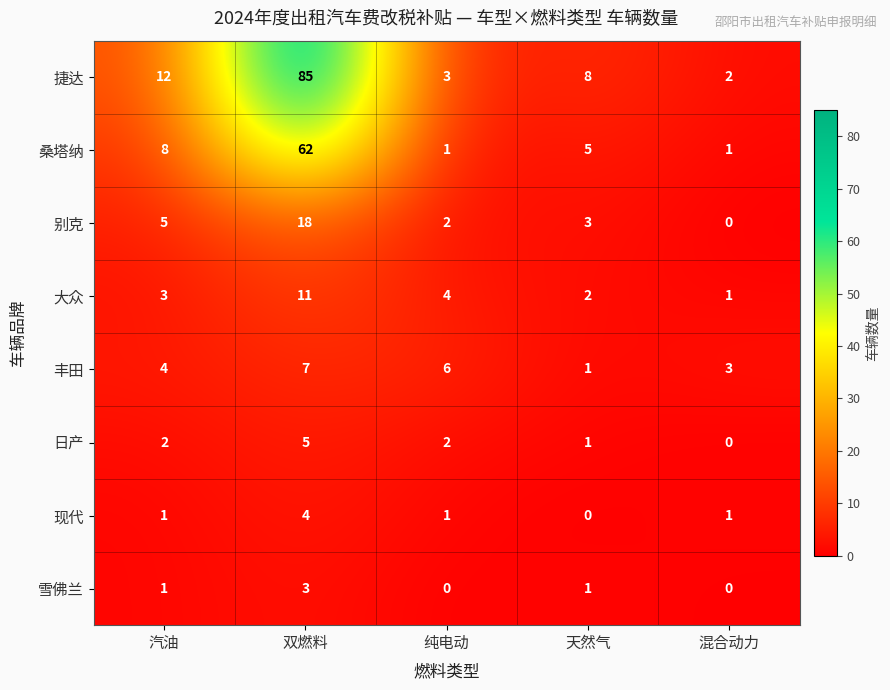

Between 汽油 and 双燃料, which series saw the biggest shift?

捷达